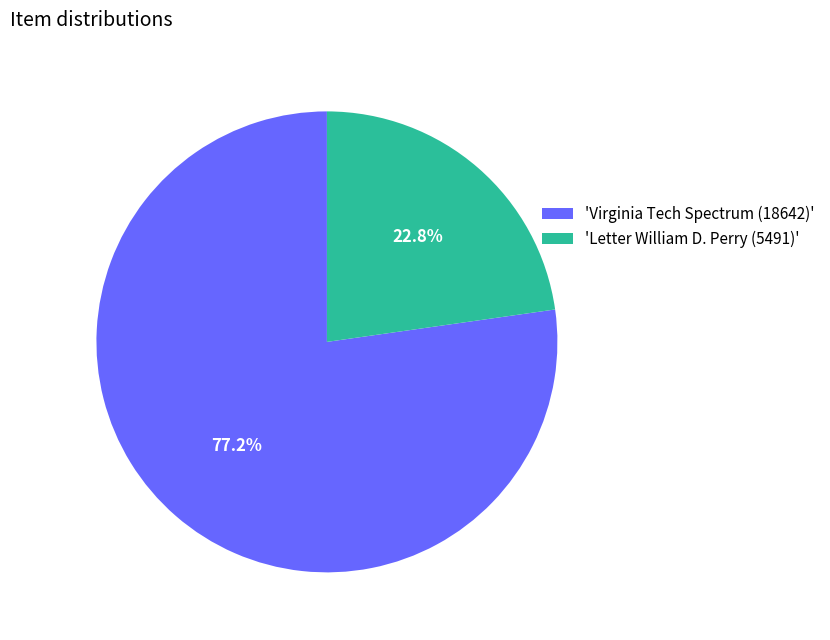

Rank the categories by value from highest to lowest.

'Virginia Tech Spectrum (18642)', 'Letter William D. Perry (5491)'